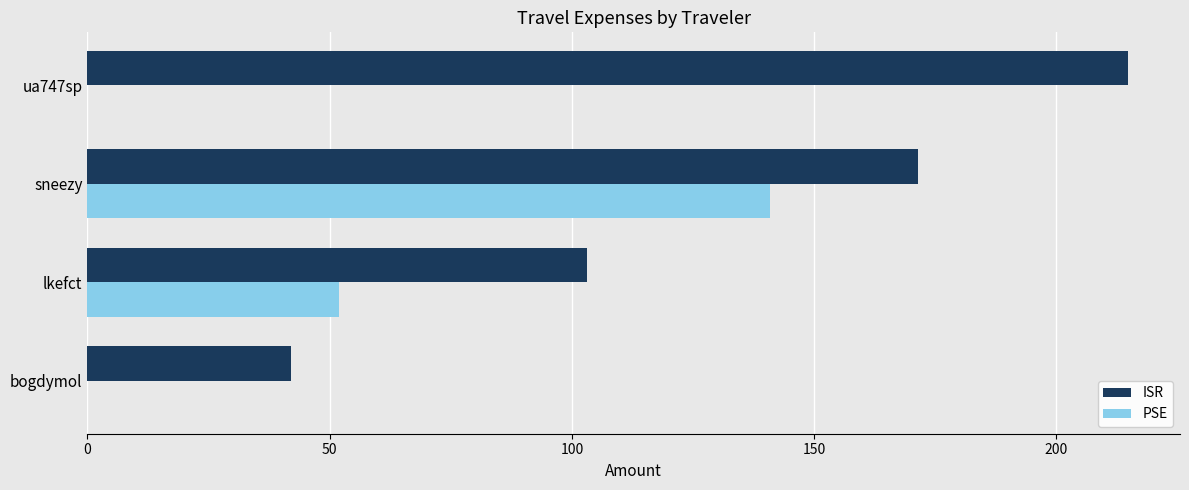

Which series changed the most between lkefct and ua747sp?

ISR